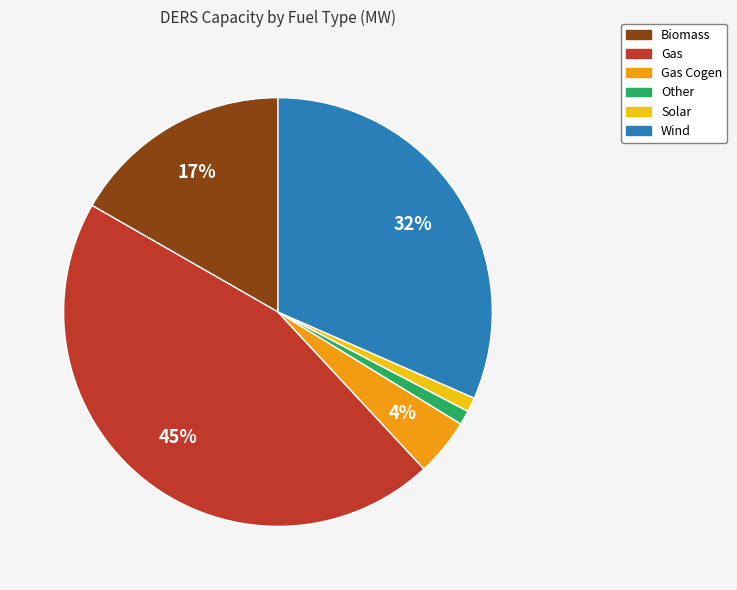

To the nearest percent, what is the average slice percentage?

17%